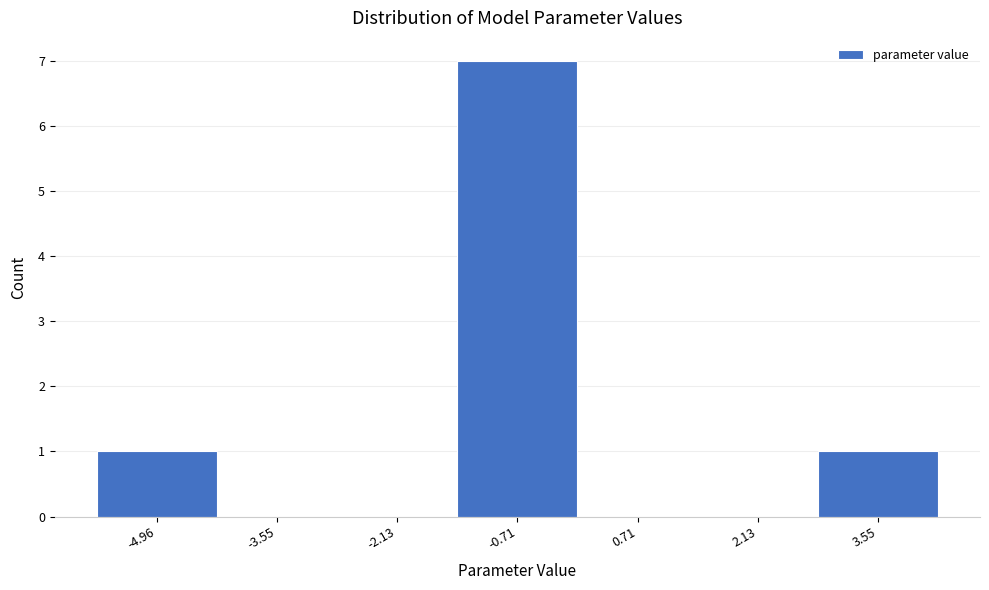

Reading left to right, extract all data points from this chart.

-4.96=1	-3.55=0	-2.13=0	-0.71=7	0.71=0	2.13=0	3.55=1